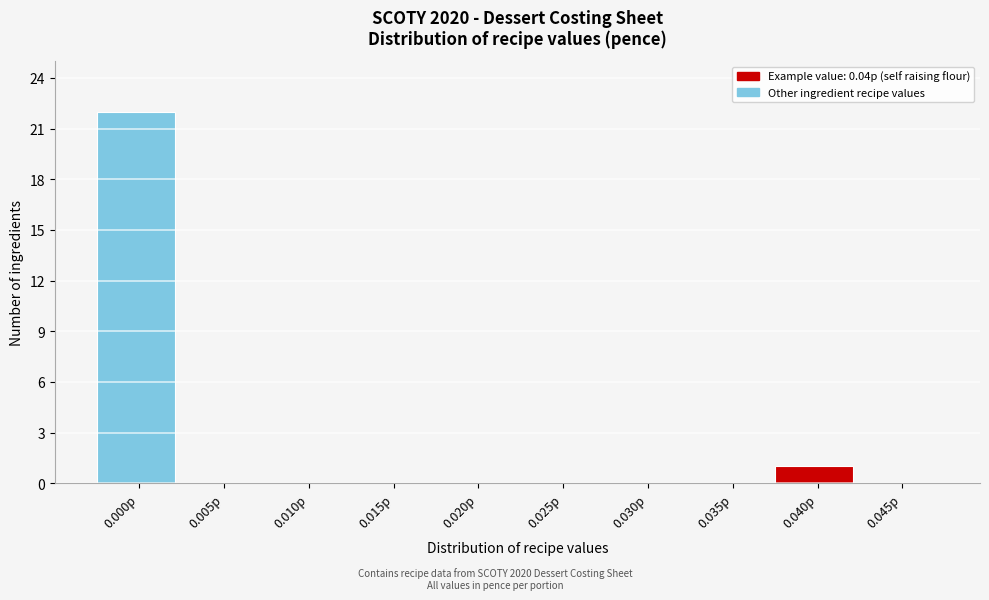

Reading right to left, extract all data points from this chart.

0.045p=0	0.040p=1	0.035p=0	0.030p=0	0.025p=0	0.020p=0	0.015p=0	0.010p=0	0.005p=0	0.000p=22